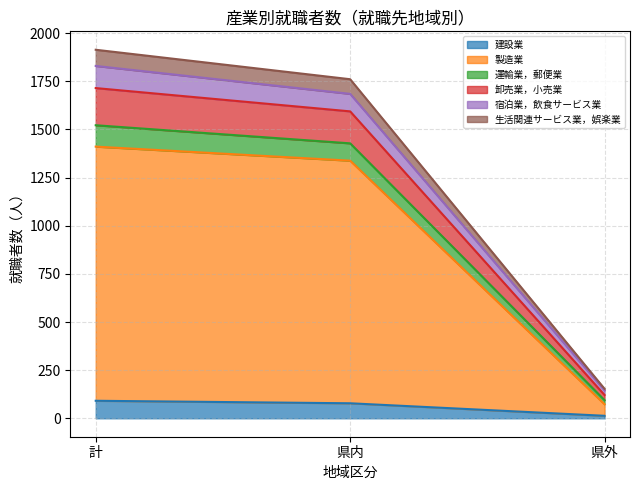

At which label does 製造業 first exceed 1338?

計